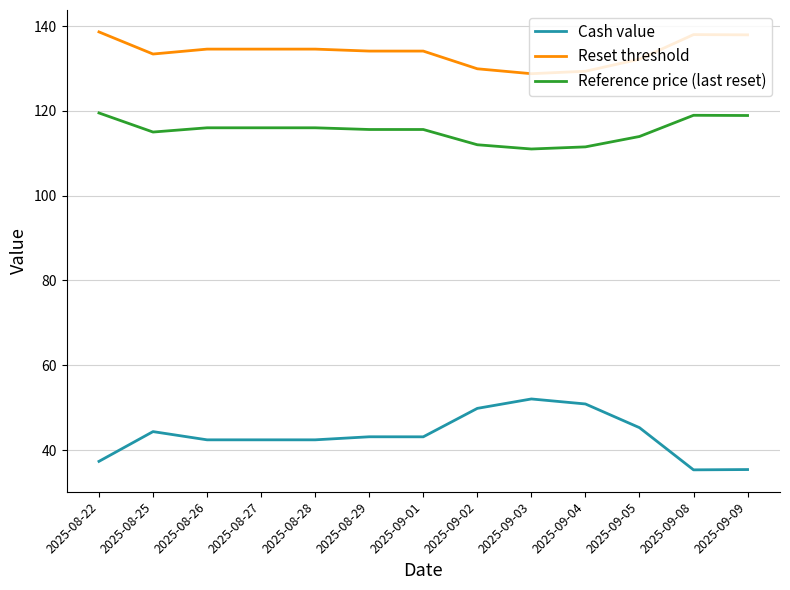

What is the total value across all series at 2025-08-22?

295.4